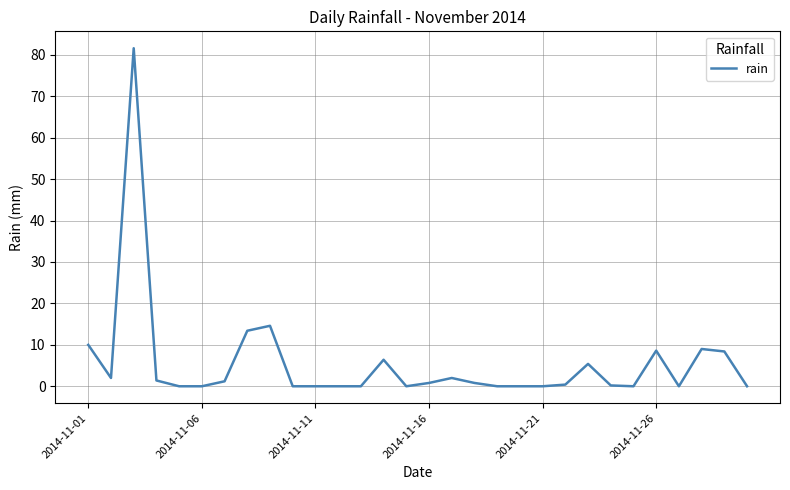

What is the difference between the maximum and minimum values?

81.6